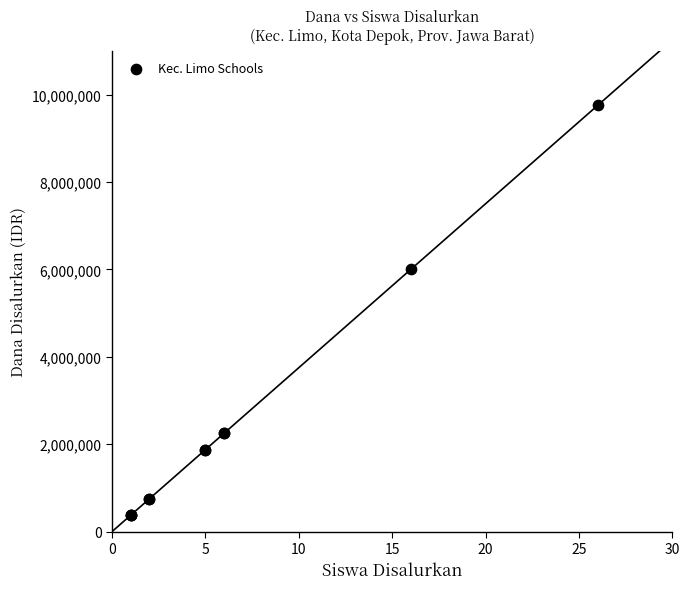

What Y value in the scatter plot is closest to 5062500?

6000000